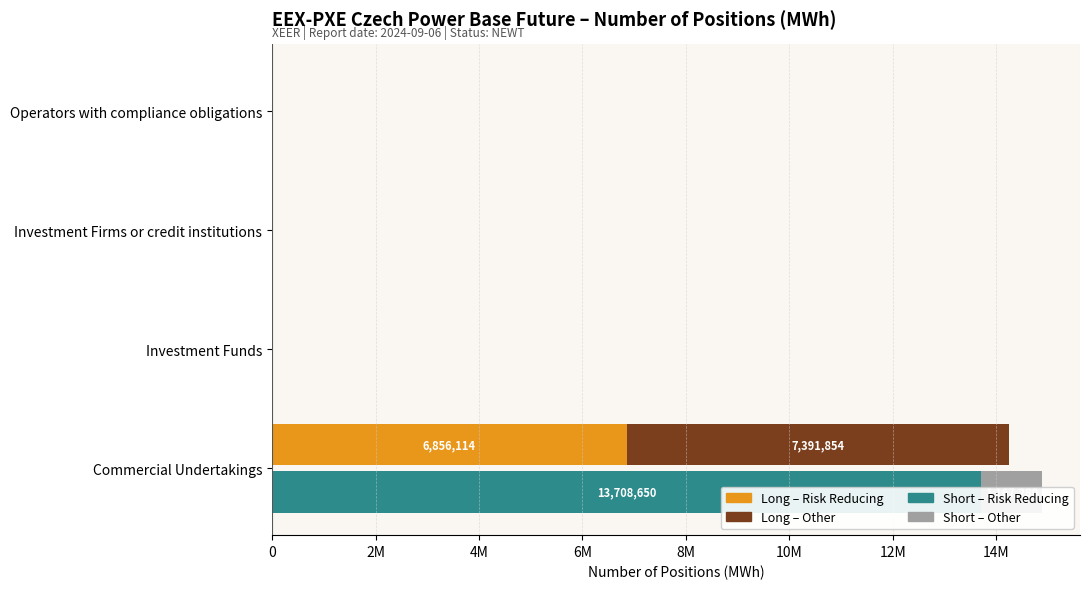

Which series has the widest spread of values?

Short – Risk Reducing